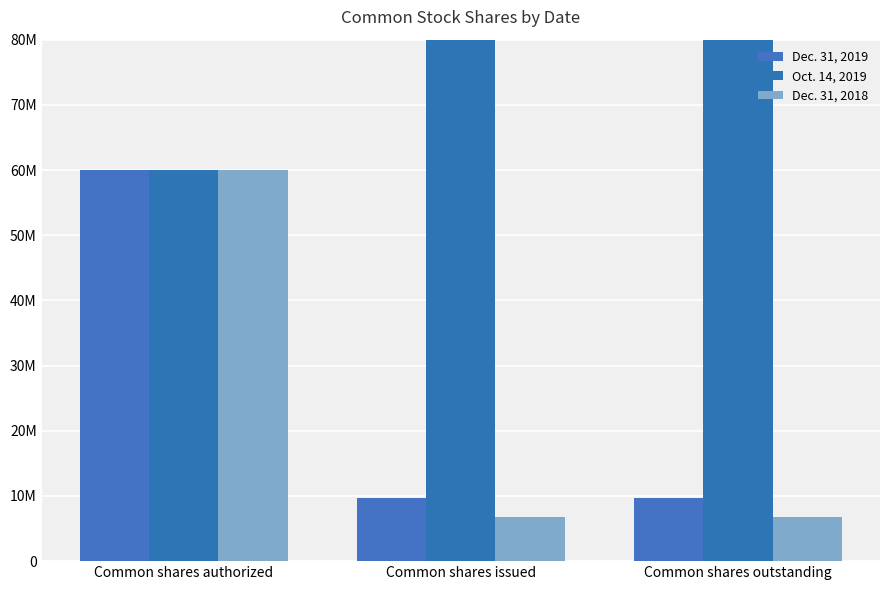

What is the average value of the Dec. 31, 2019 series?

26461377